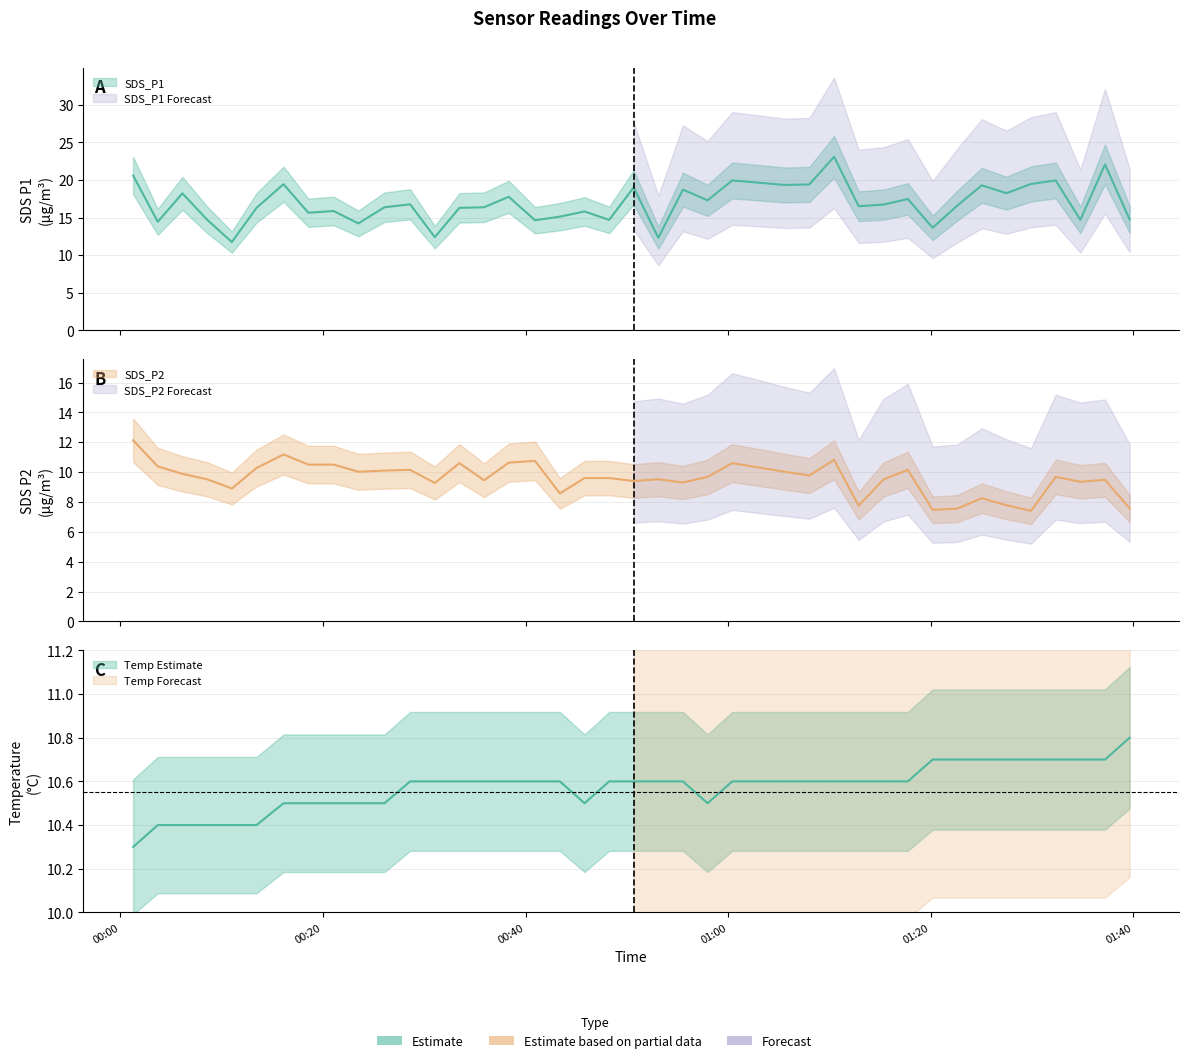

At 2022/11/07 01:22:36, list the series in order from largest to smallest.

SDS_P1, Temp, SDS_P2